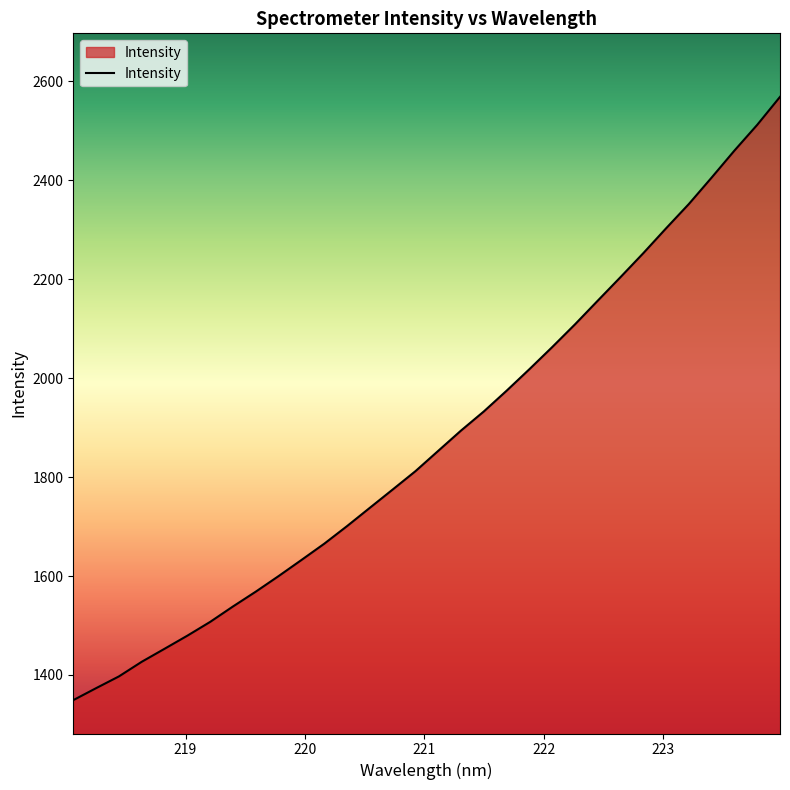

What is the difference between the maximum and minimum values?

1219.8